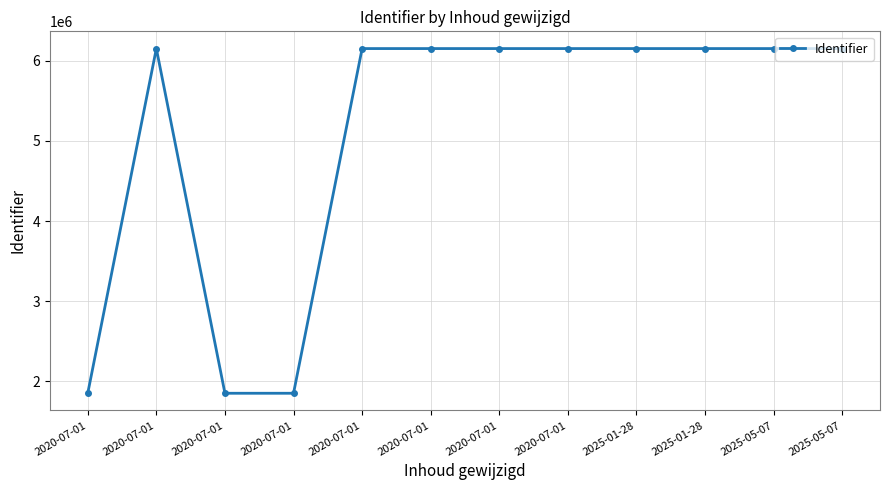

What is the difference between the maximum and minimum values?

4302512